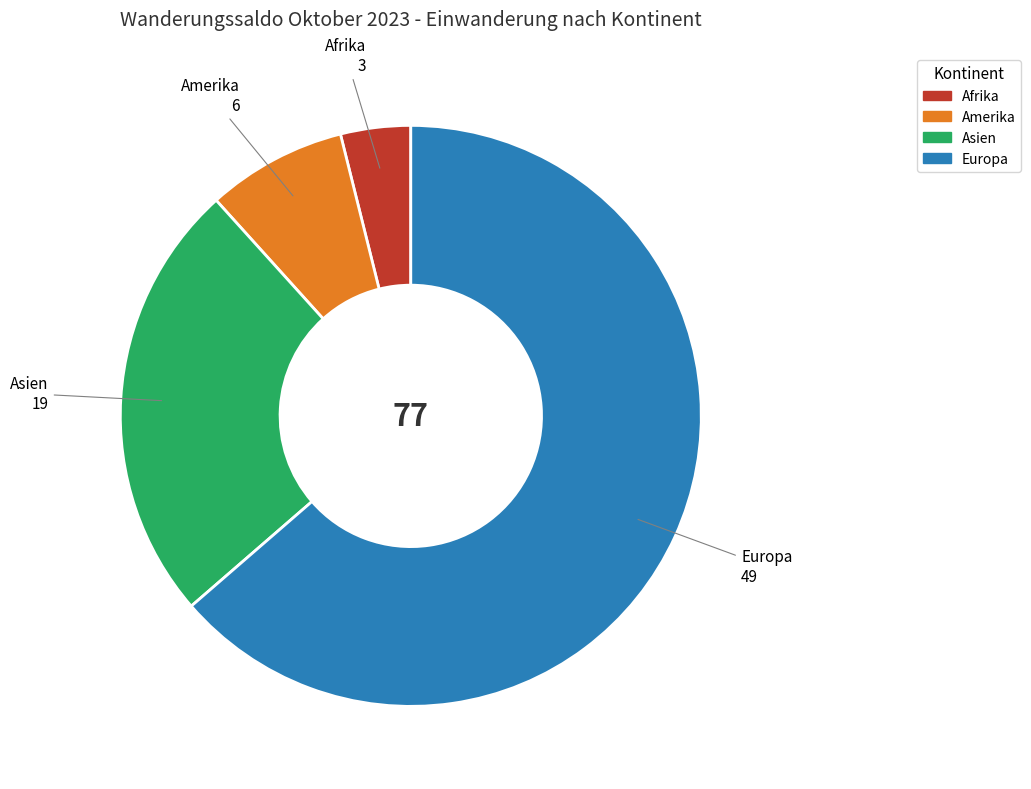

Rank the categories by value from highest to lowest.

Europa, Asien, Amerika, Afrika